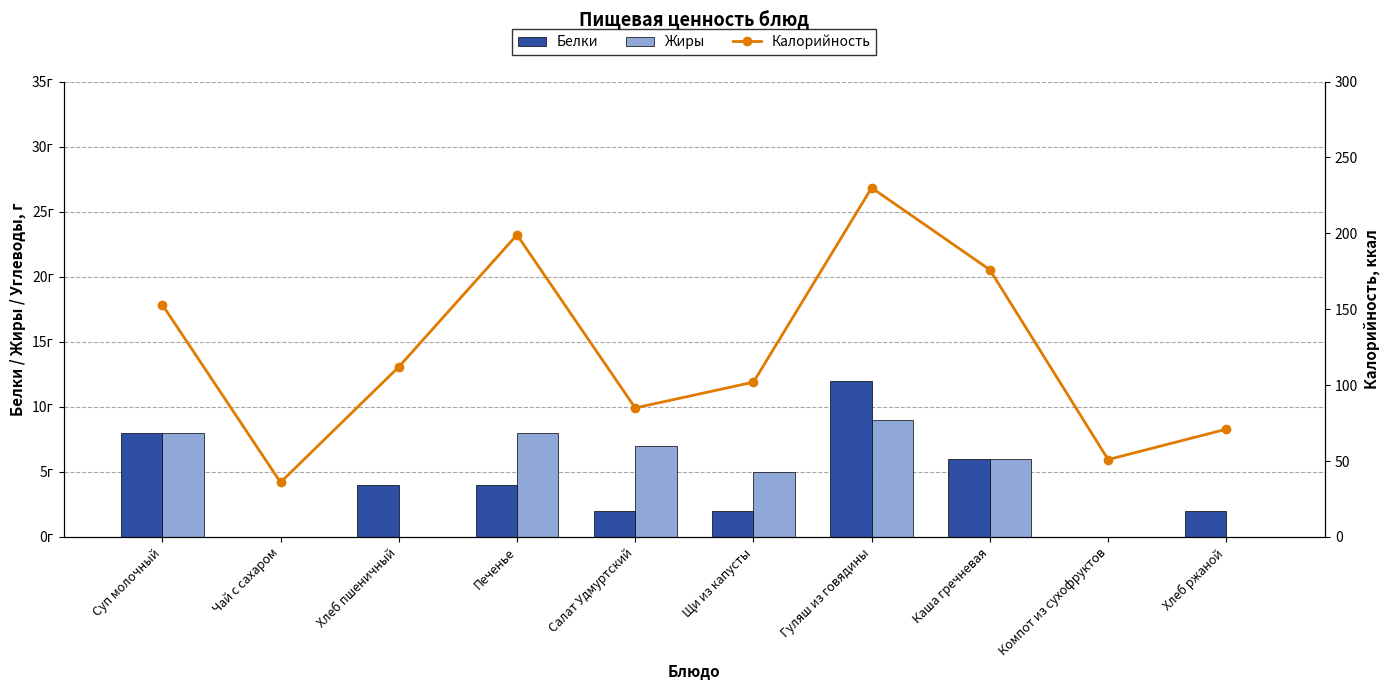

What position from the right is Чай с сахаром?

9